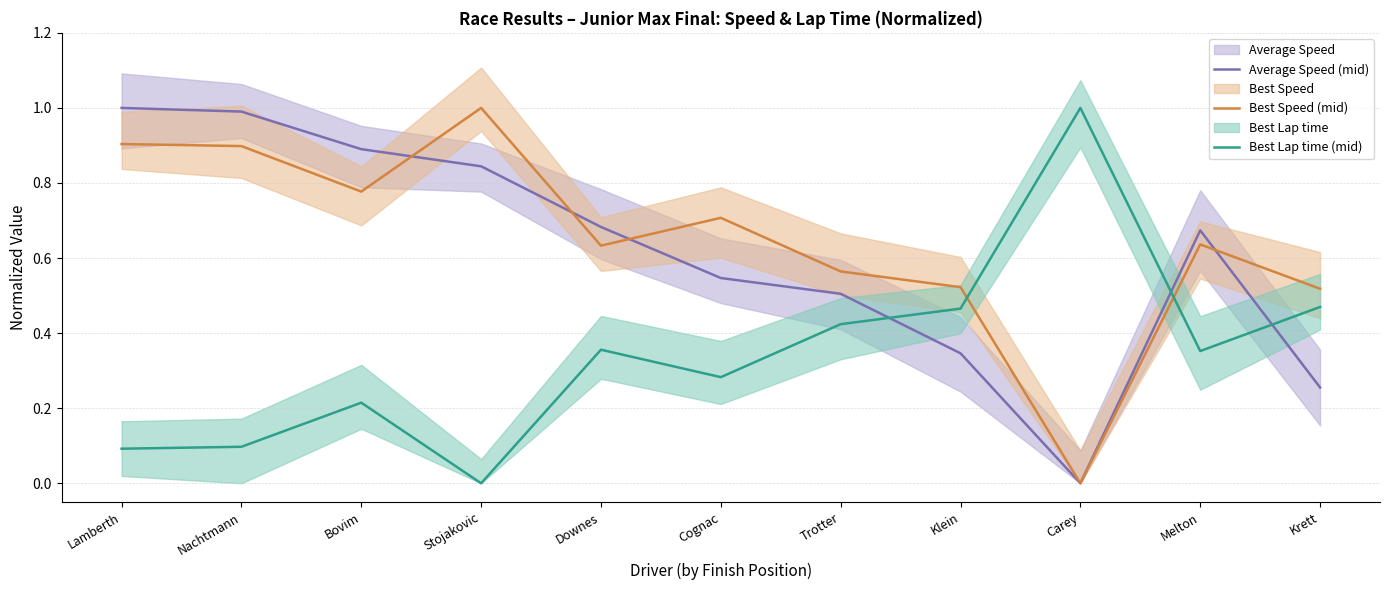

What is the label of the 10th point from the right?

Nachtmann